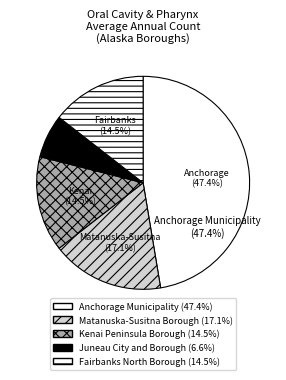

To the nearest percent, what is the combined percentage of Fairbanks North Borough and Juneau City and Borough?

21%